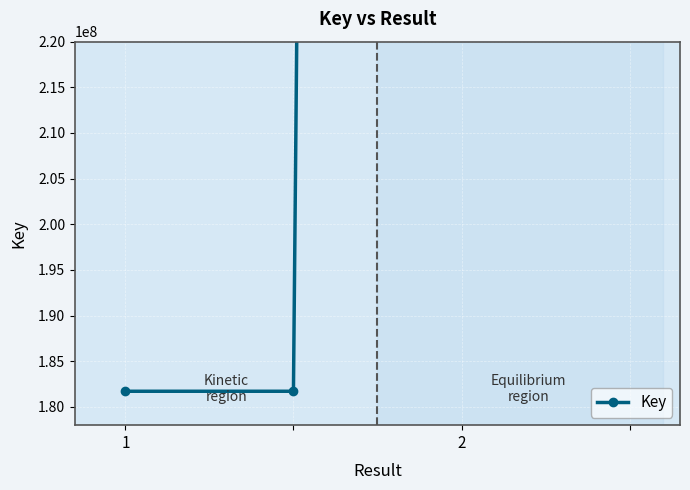

Does the chart display data point markers on the line(s)?

Yes